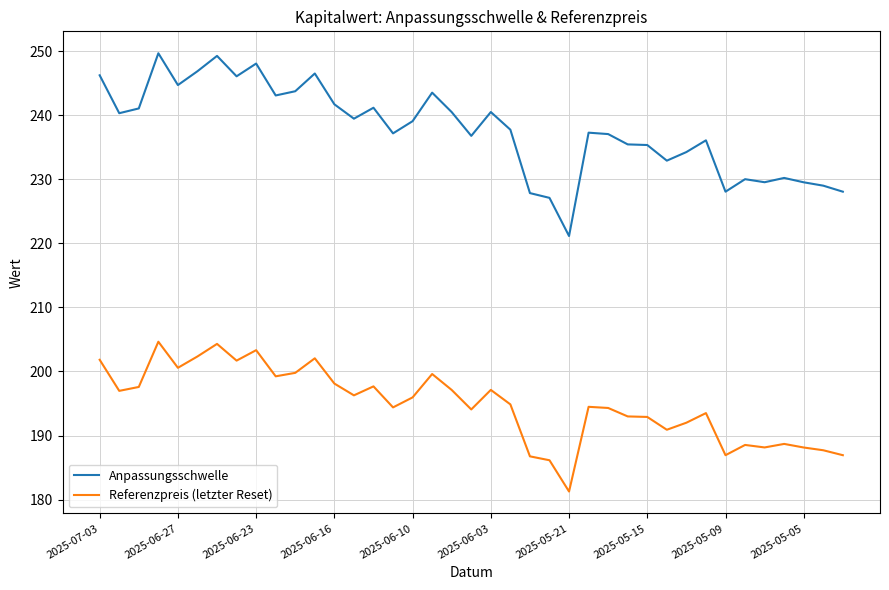

List the series in order of their peak value, lowest first.

Referenzpreis (letzter Reset), Anpassungsschwelle